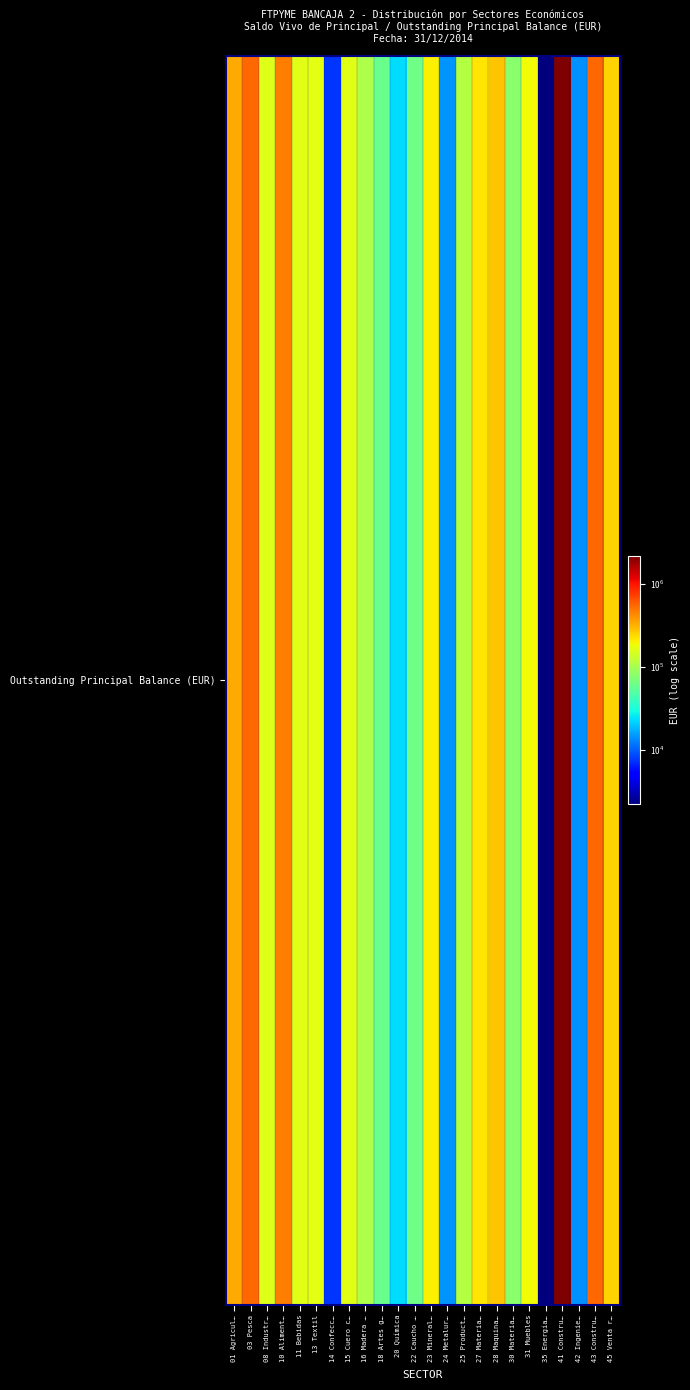

At which label is the value closest to 1088093?

43 Constru…